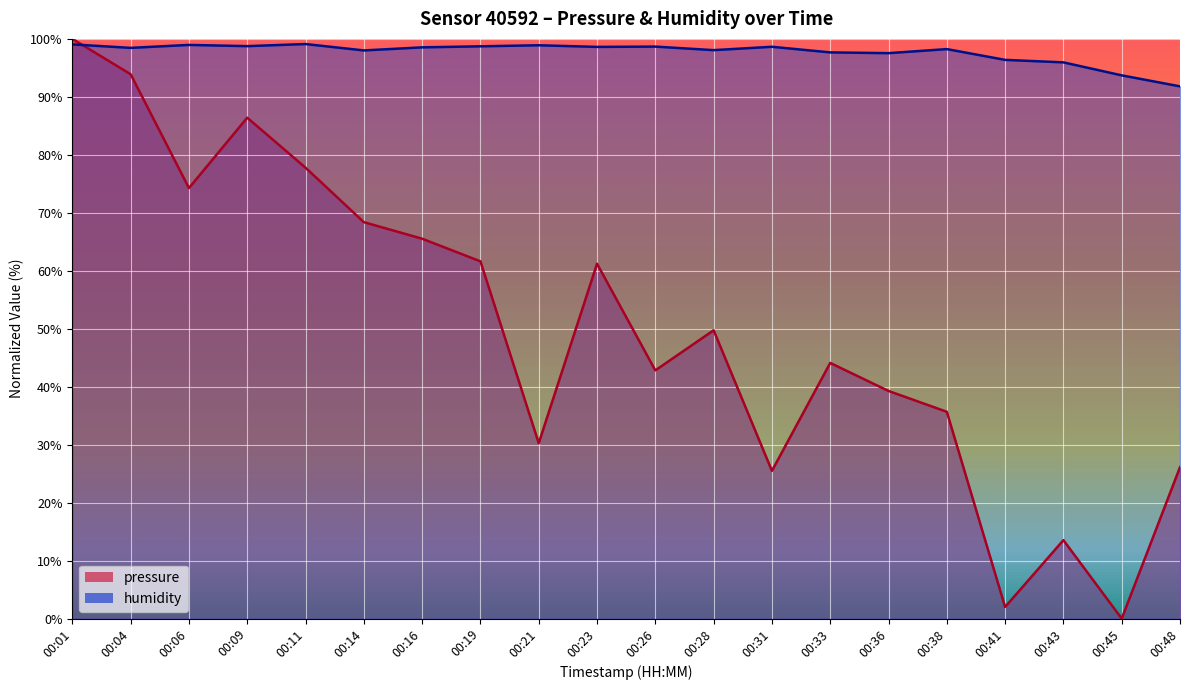

List the series in order of their peak value, lowest first.

humidity, pressure